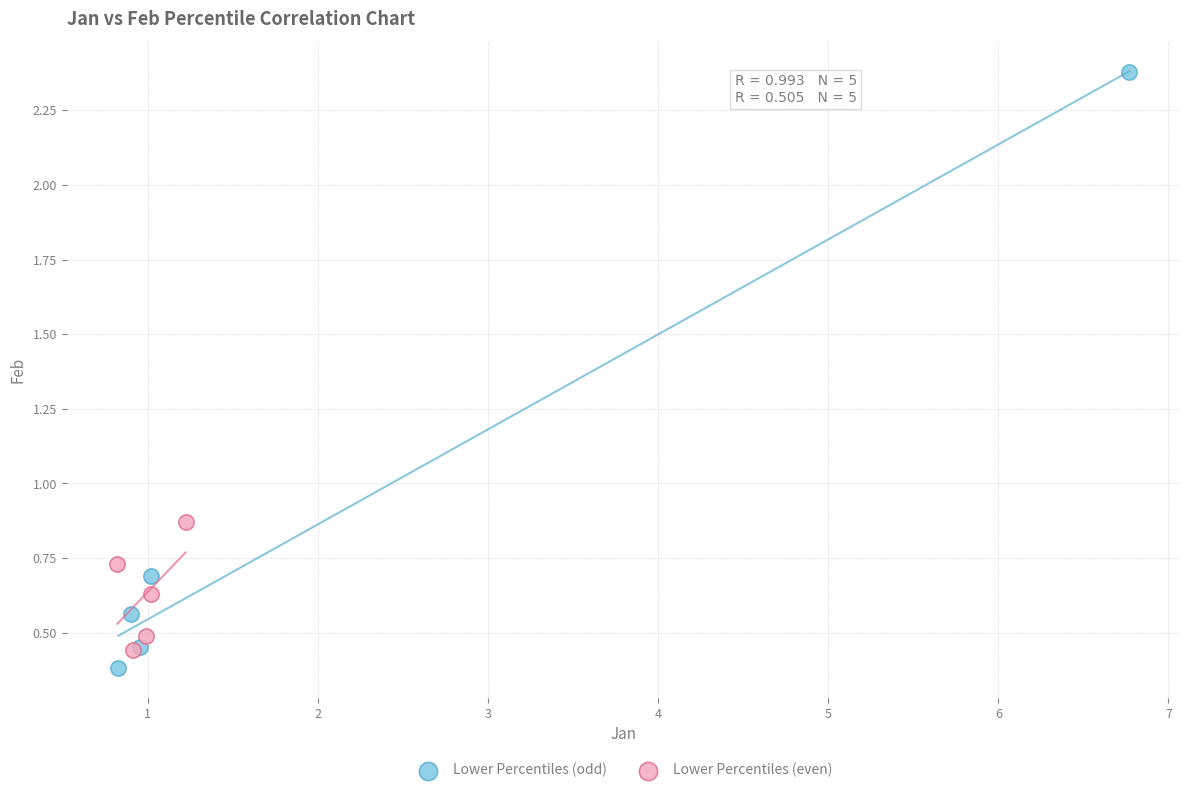

What are all the series names shown in the legend?

Lower Percentiles (odd), Lower Percentiles (even)